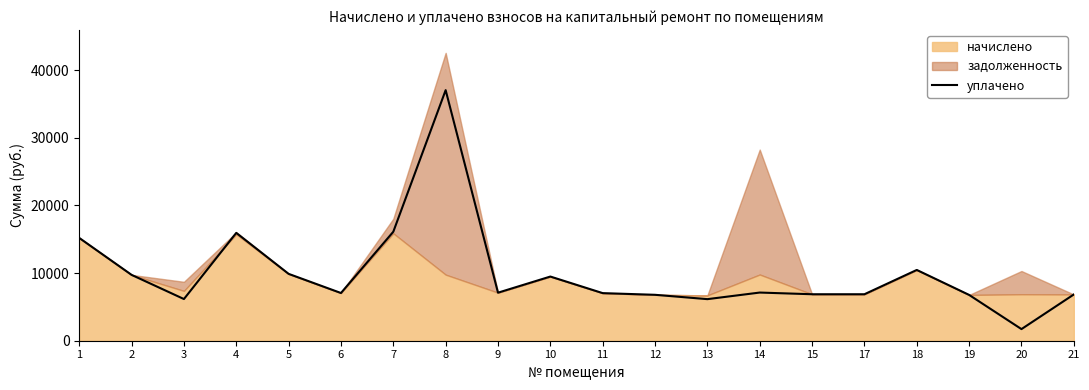

What is the minimum value for уплачено?

1718.1